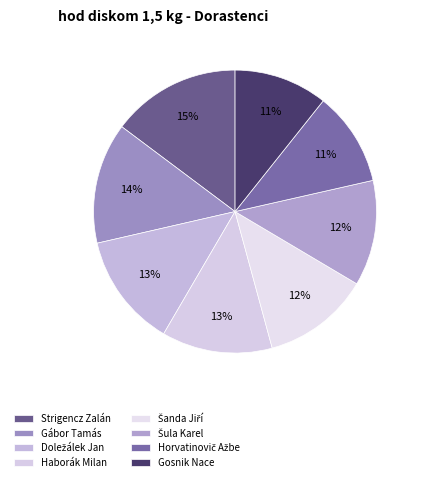

Does any single category account for the majority?

No